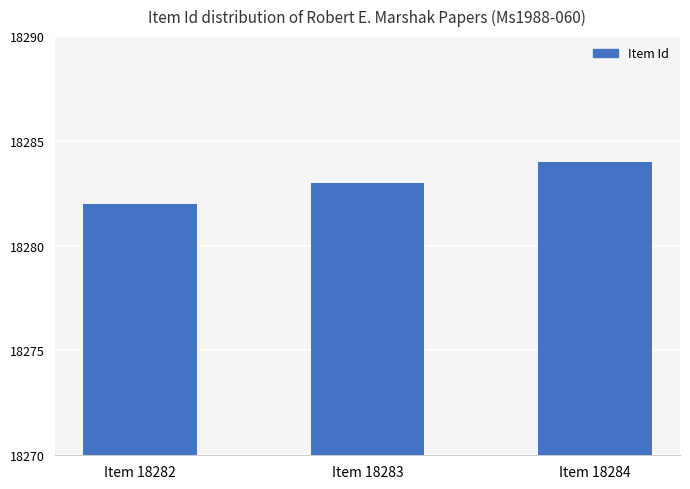

The chart shows a value of 26696 at Item 18283. True or false?

False